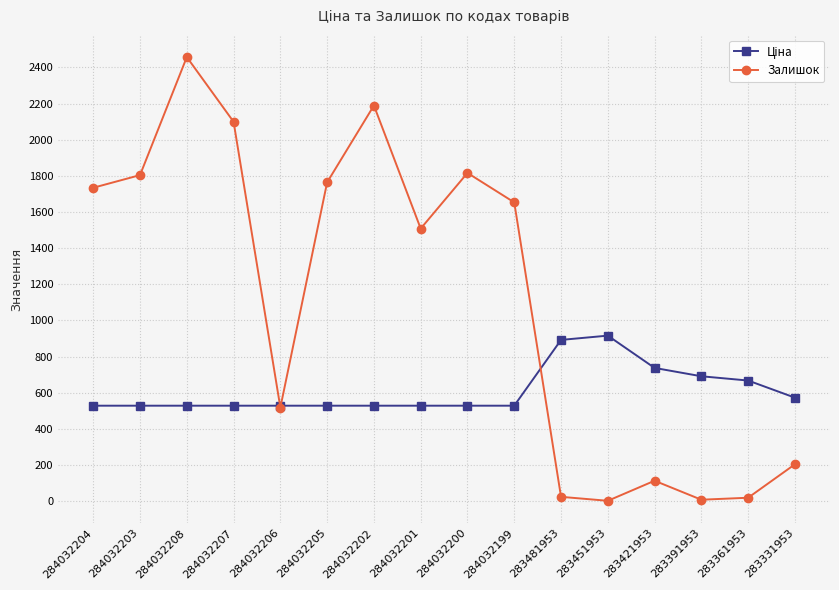

Which series has the largest range (max minus min)?

Залишок